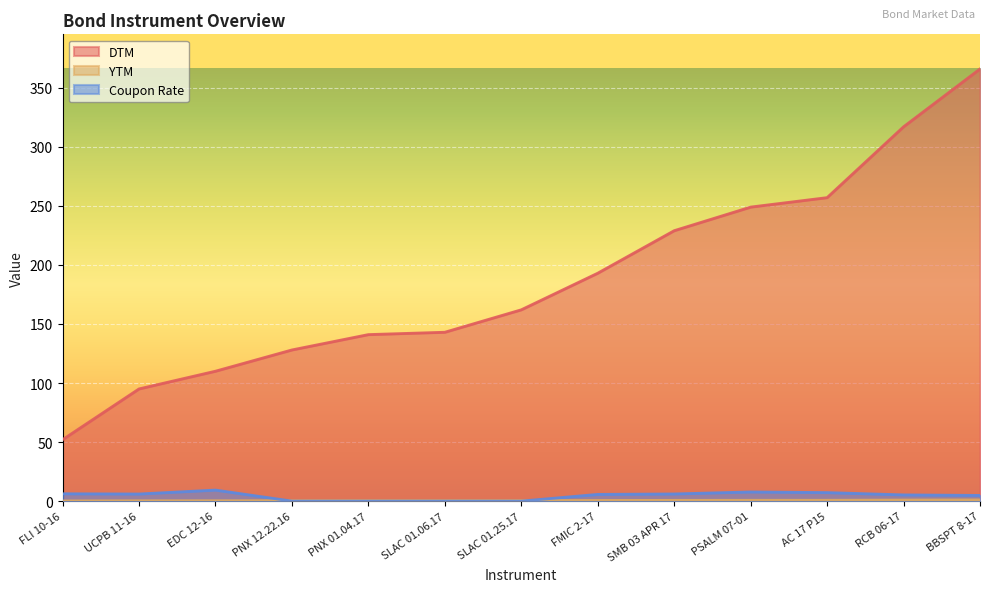

What is the difference between the second highest and second lowest values in the DTM series?

222.0